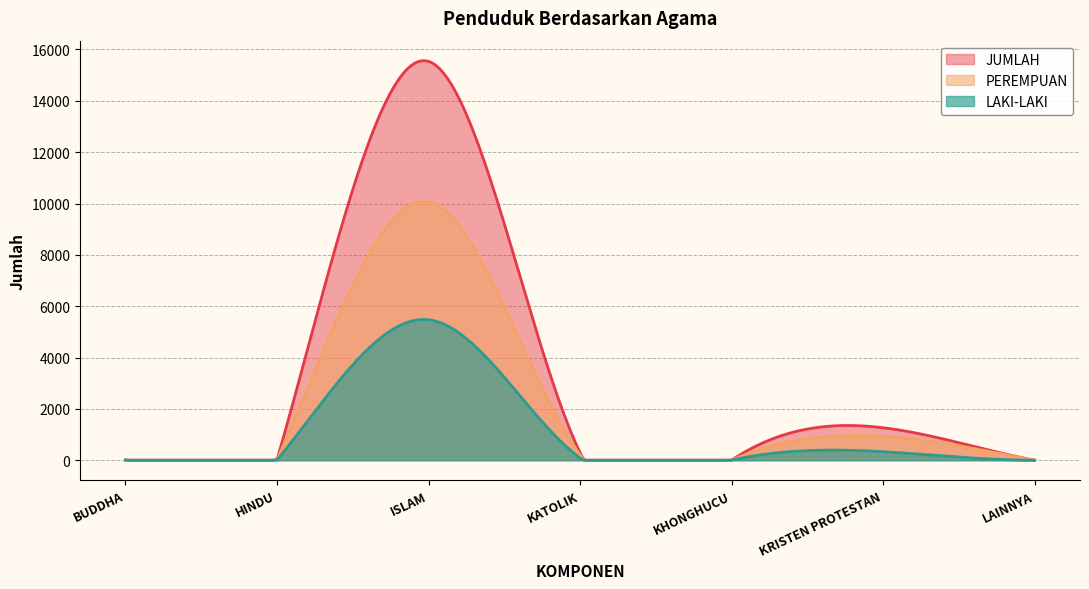

Where is the first local minimum for LAKI-LAKI?

KHONGHUCU